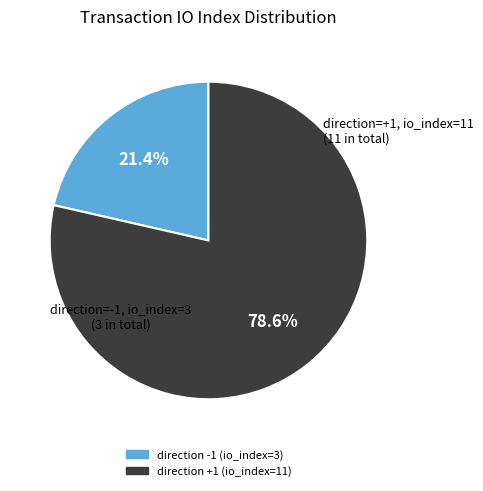

Does direction -1 (io_index=3) account for over 50% of the chart?

No